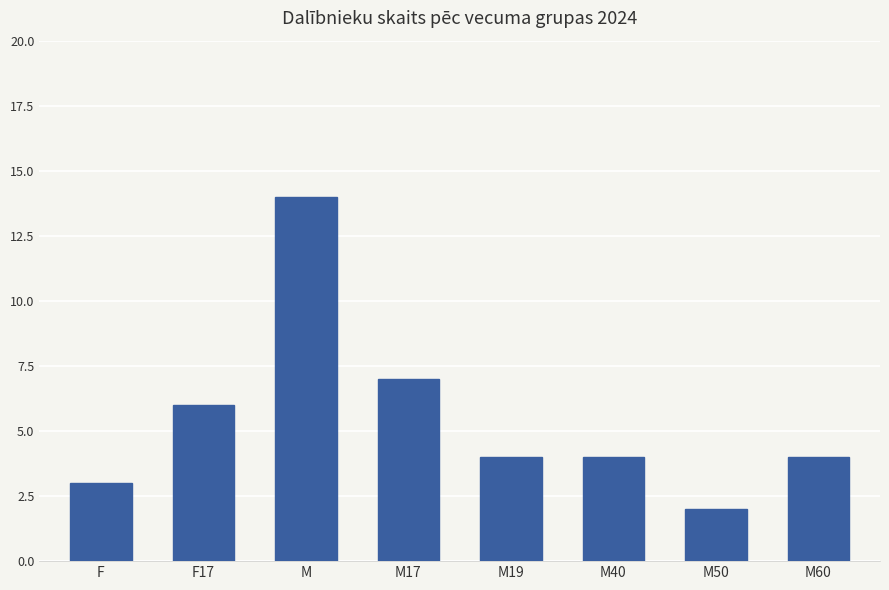

Reading left to right, what are all the values shown in this chart?

3	6	14	7	4	4	2	4